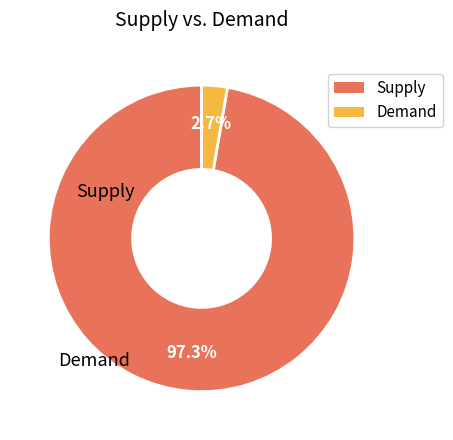

Is there any slice that represents more than half of the pie?

Yes